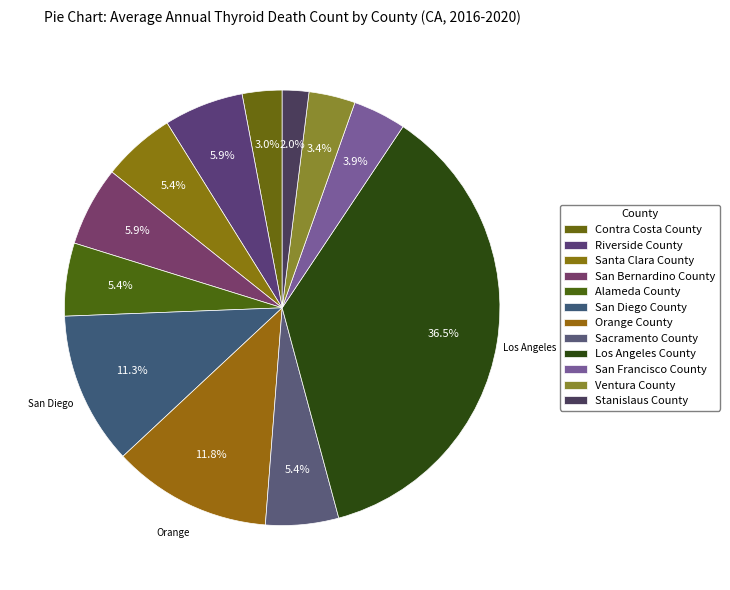

Count the number of slices in the pie.

12